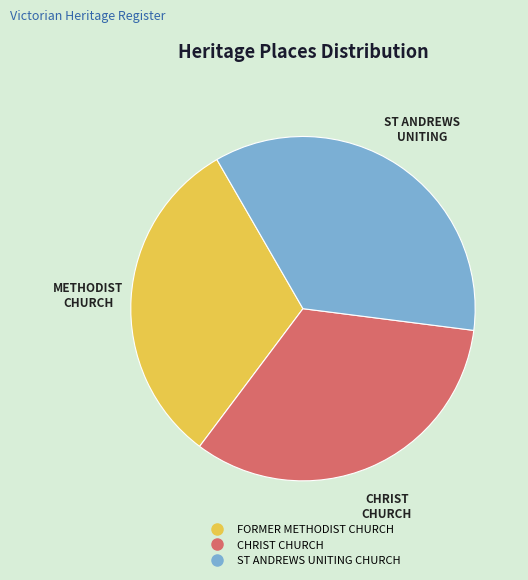

Does FORMER METHODIST CHURCH account for over 50% of the chart?

No